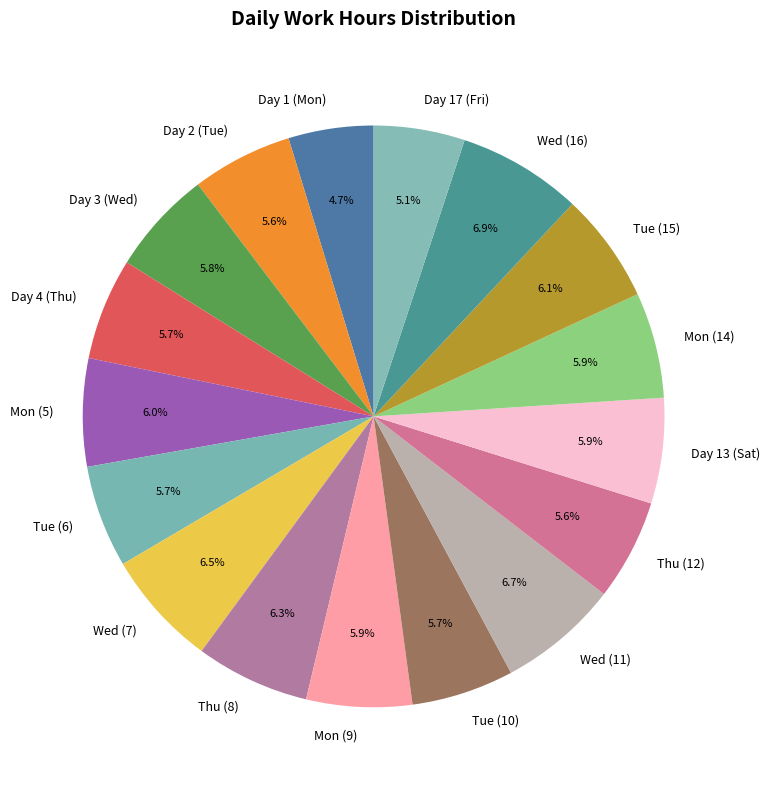

Is there a majority slice in this chart?

No